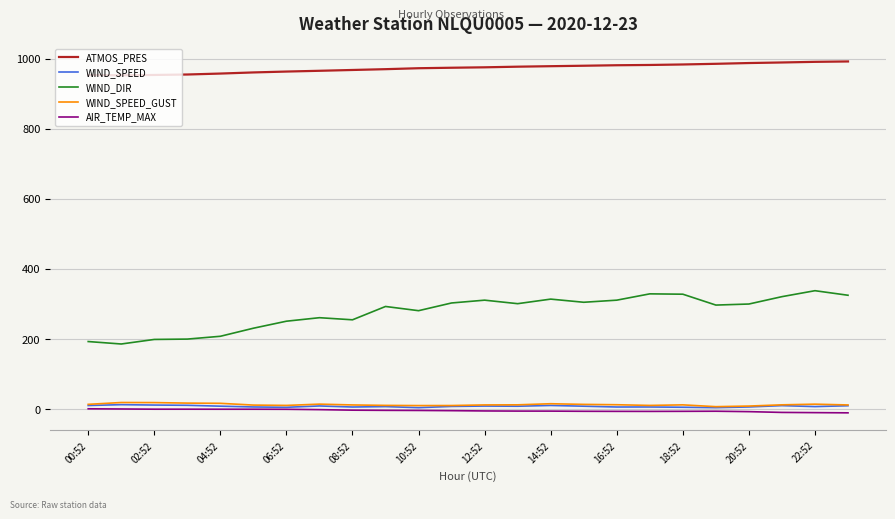

True or false: ATMOS_PRES and WIND_SPEED_GUST intersect in this chart.

False